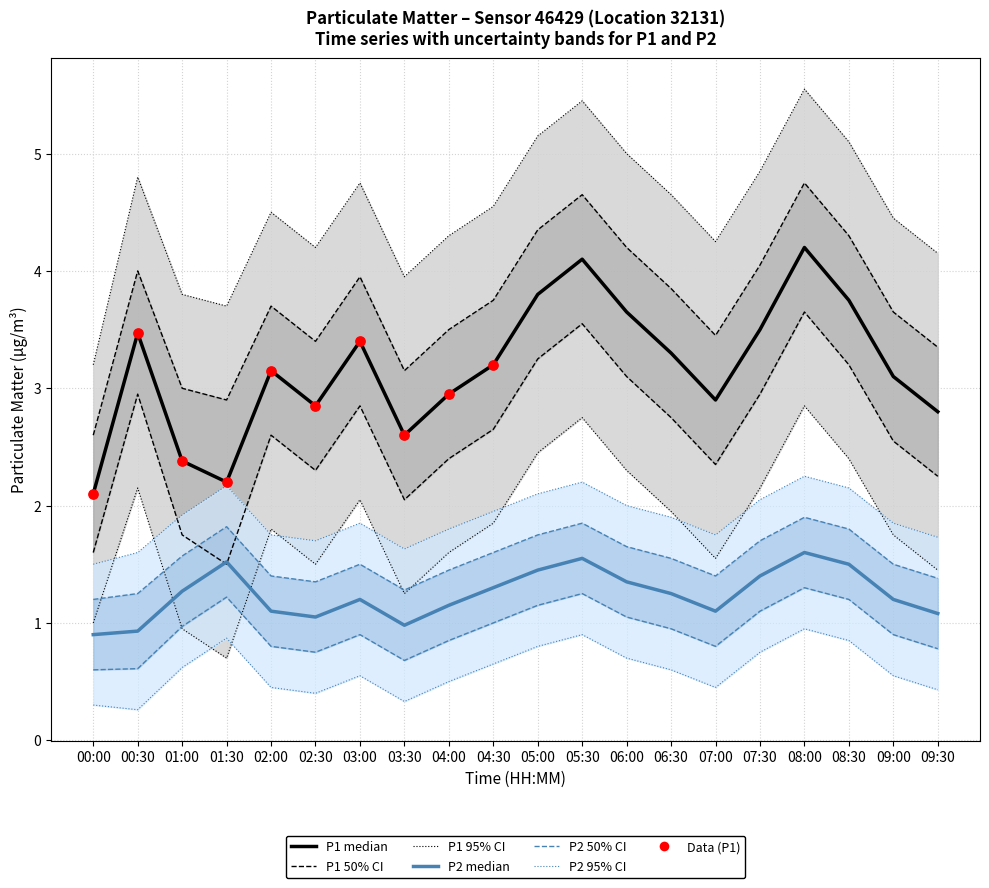

Which series has the widest spread of Y values?

P1